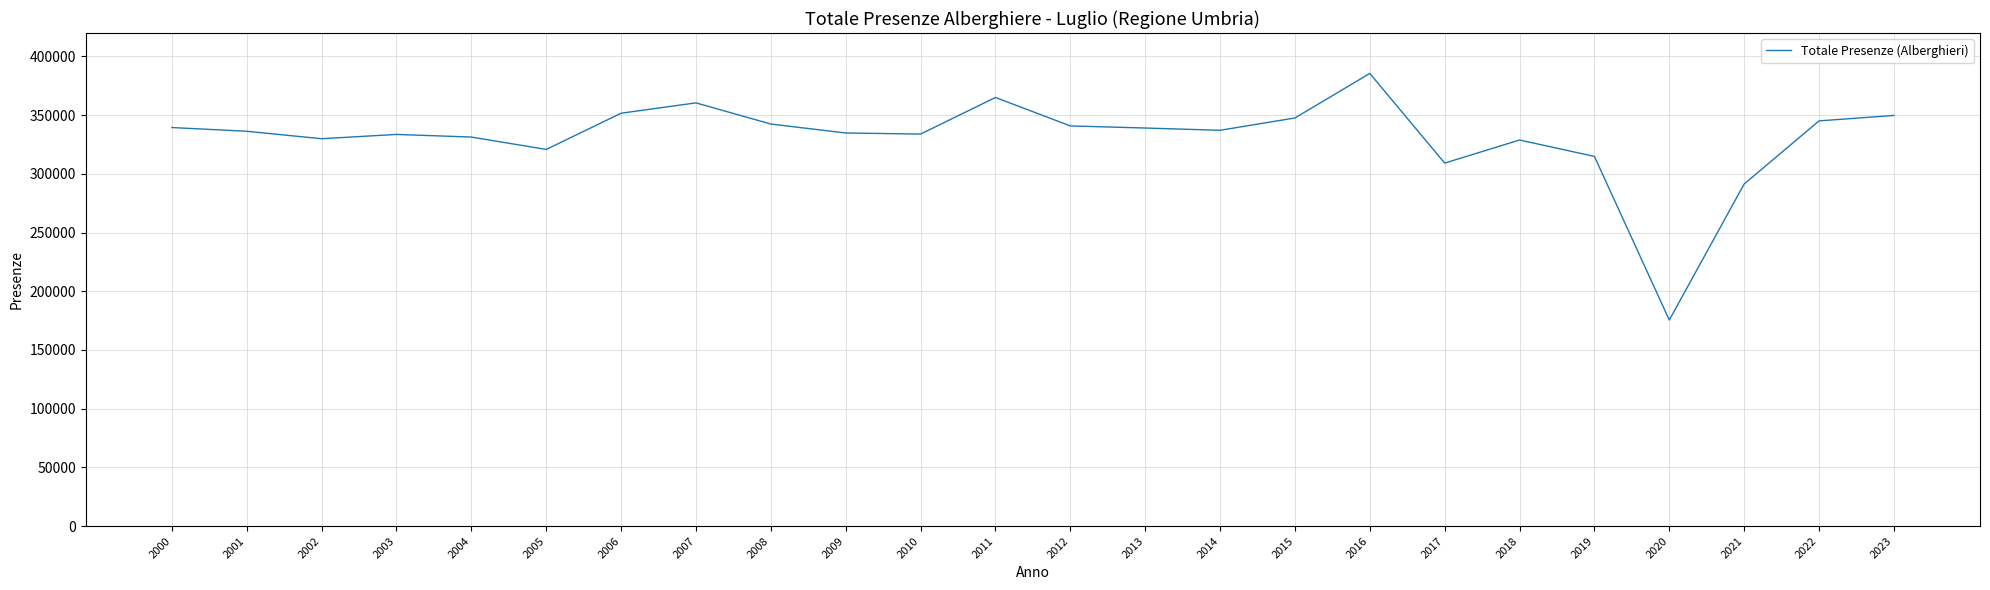

The value at 2016 is 565378. True or false?

False